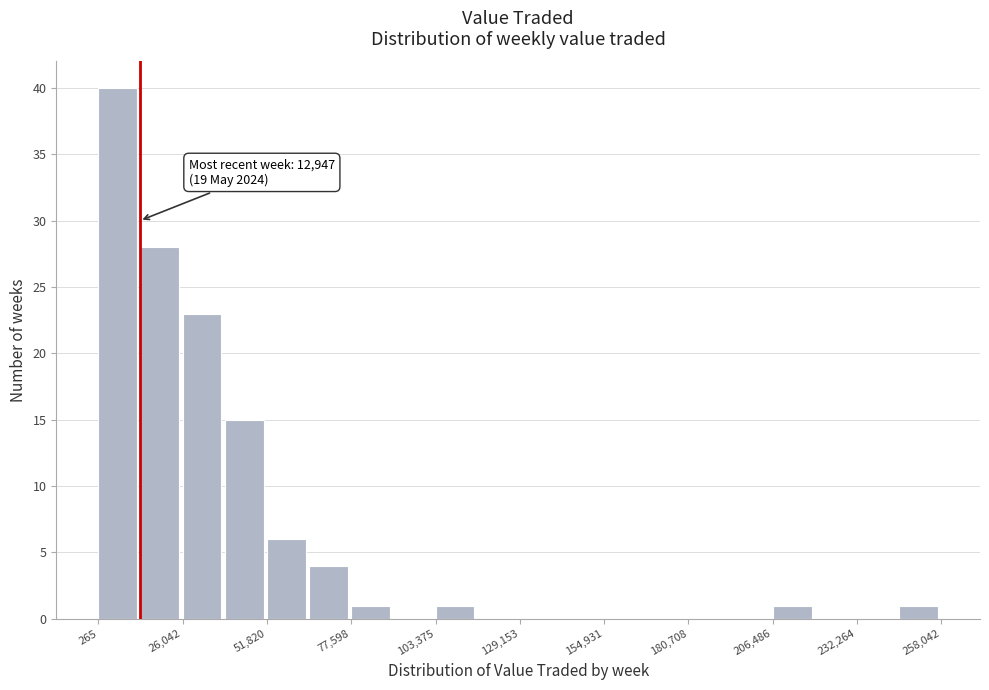

Read against the x-axis, roughly where is the centre of the tallest bar?

5000